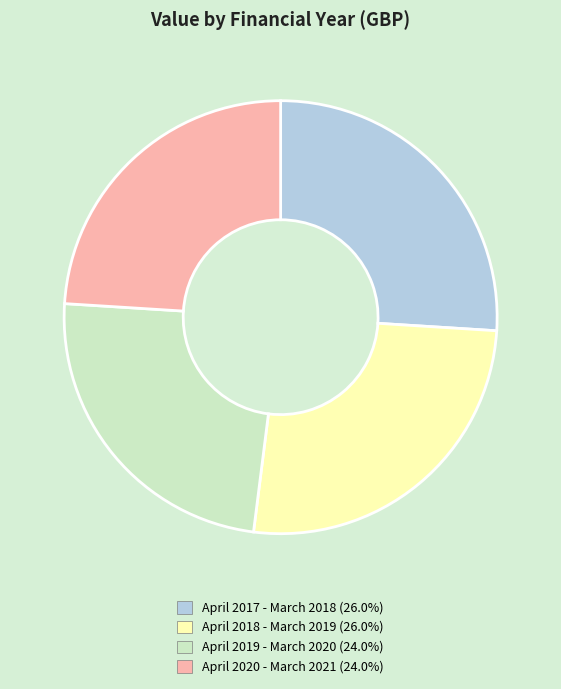

Approximately how many times larger is the value at April 2017 - March 2018 compared to April 2018 - March 2019?

1.0